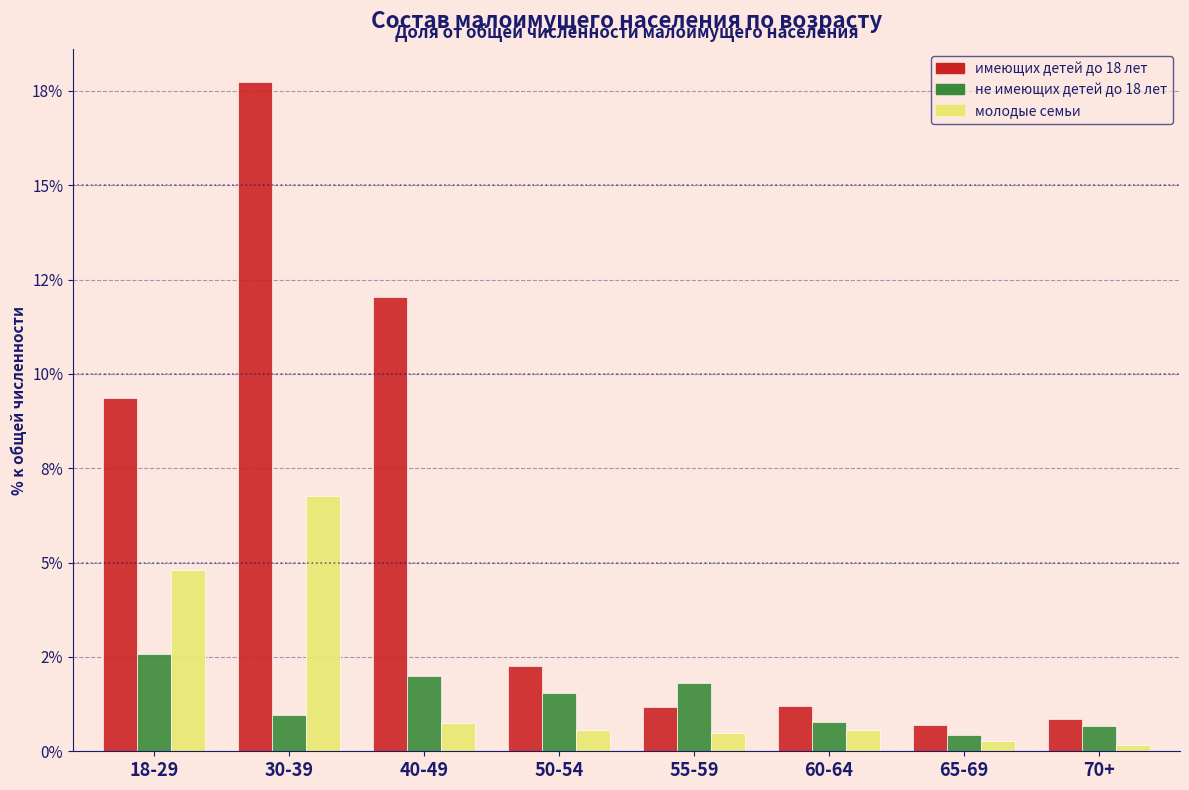

Does the chart contain any negative values?

No